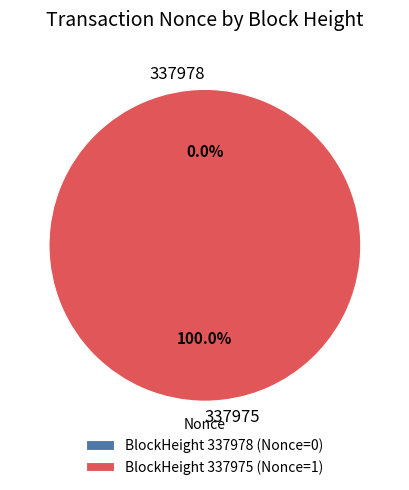

The 337975 slice represents 89% of the pie. True or false?

False